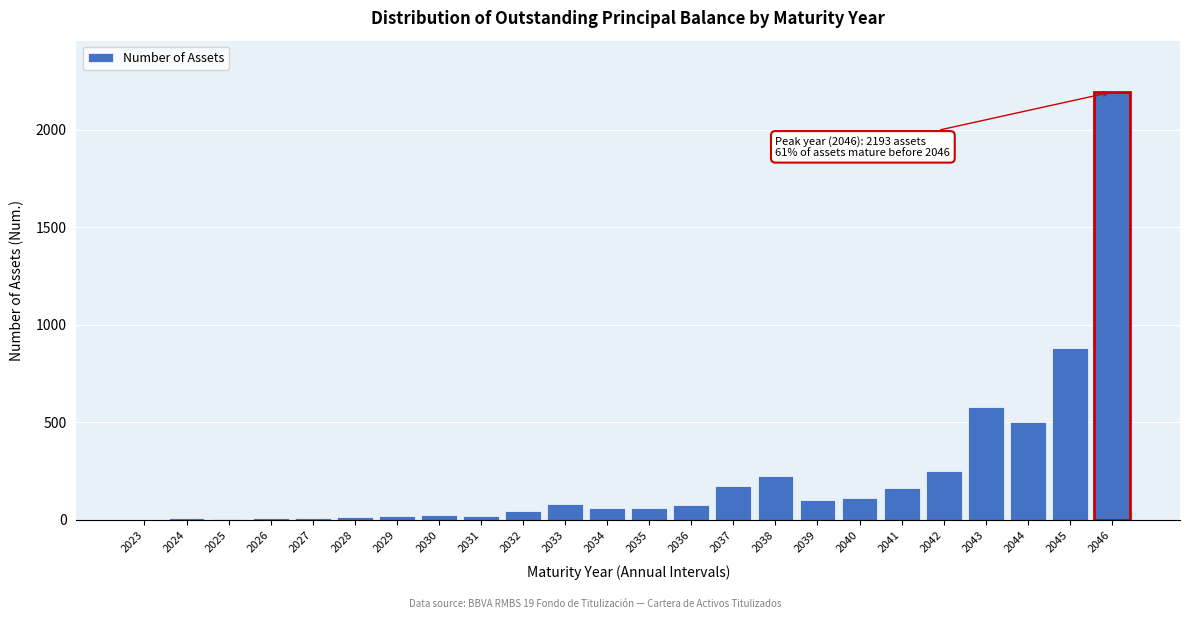

What is the change in value from 2034 to 2040?

+52